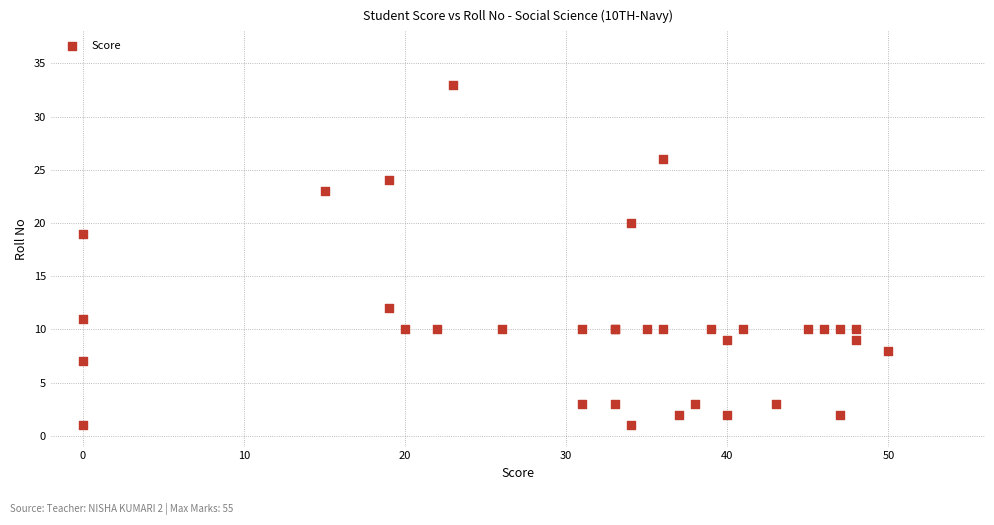

What Y value in the scatter plot is closest to 17?

19